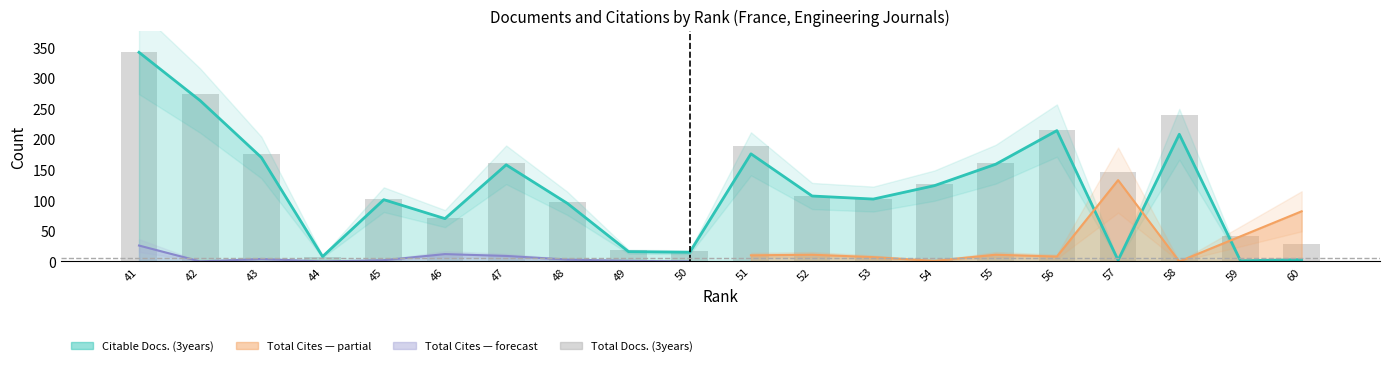

How many values exceed 127?

9